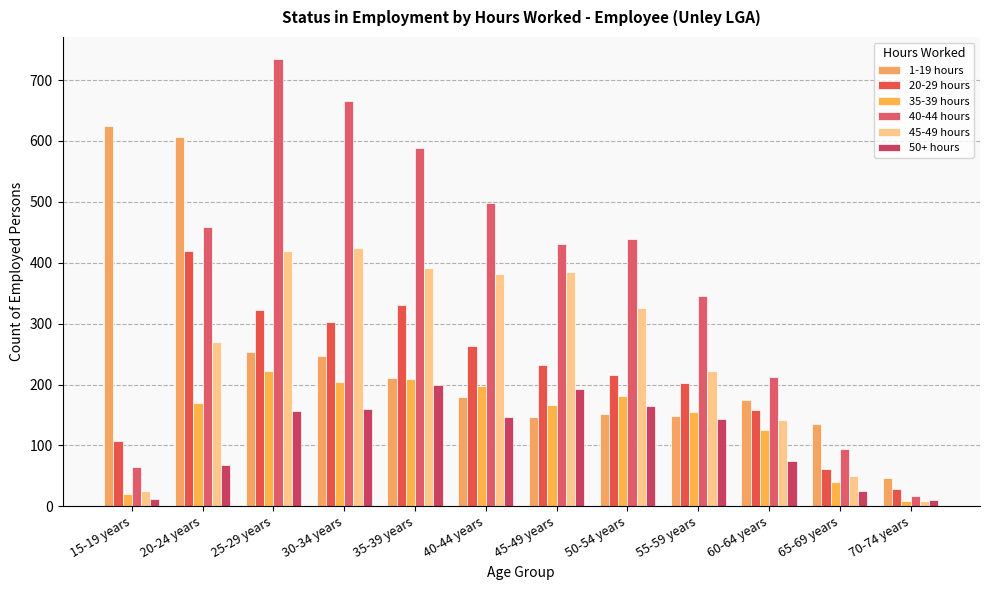

What is the difference between the 50+ hours values at 25-29 years and 15-19 years?

145